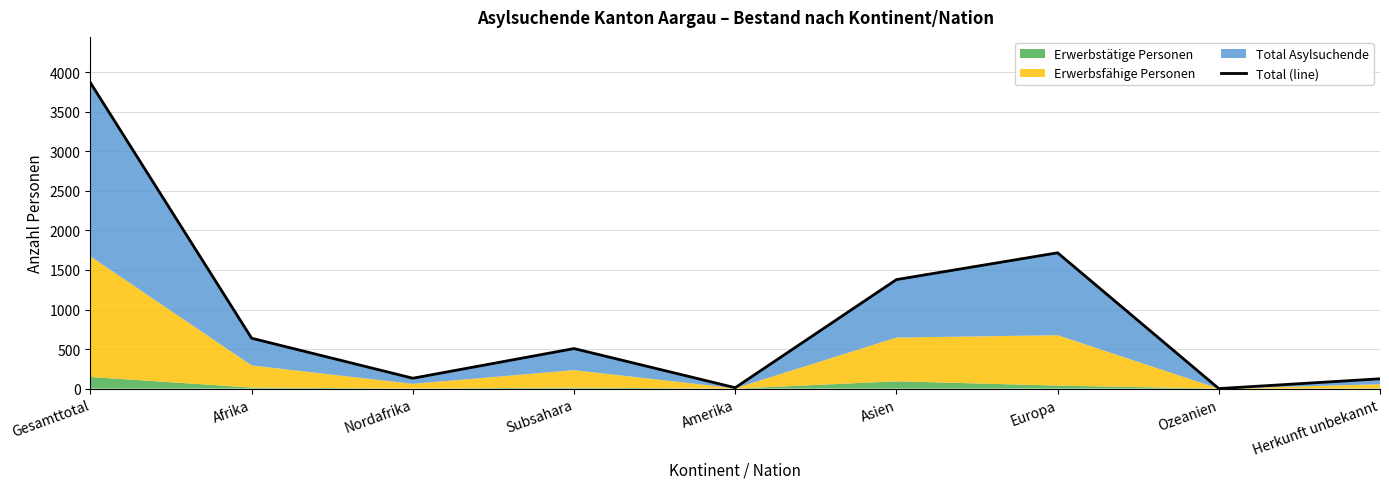

The chart shows a value of 506 at Subsahara. True or false?

True